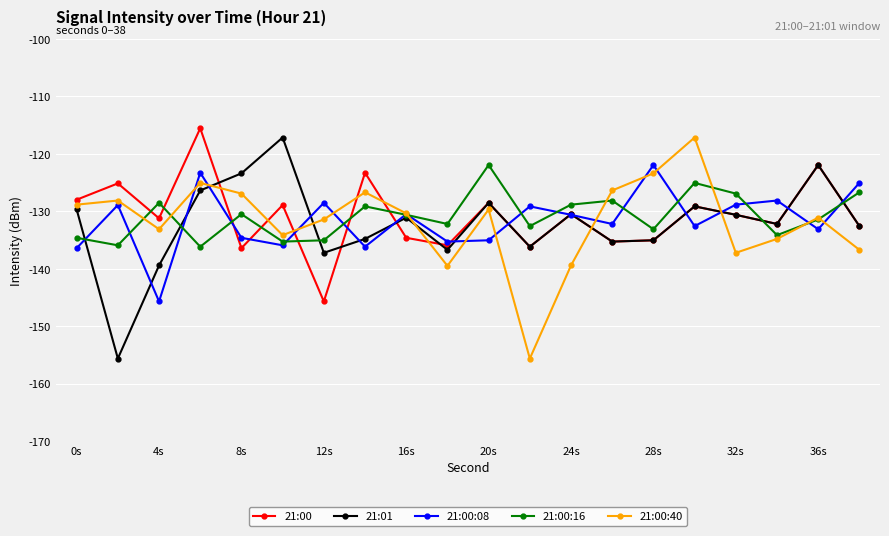

What is the highest value of the 21:00:40 series?

-117.2